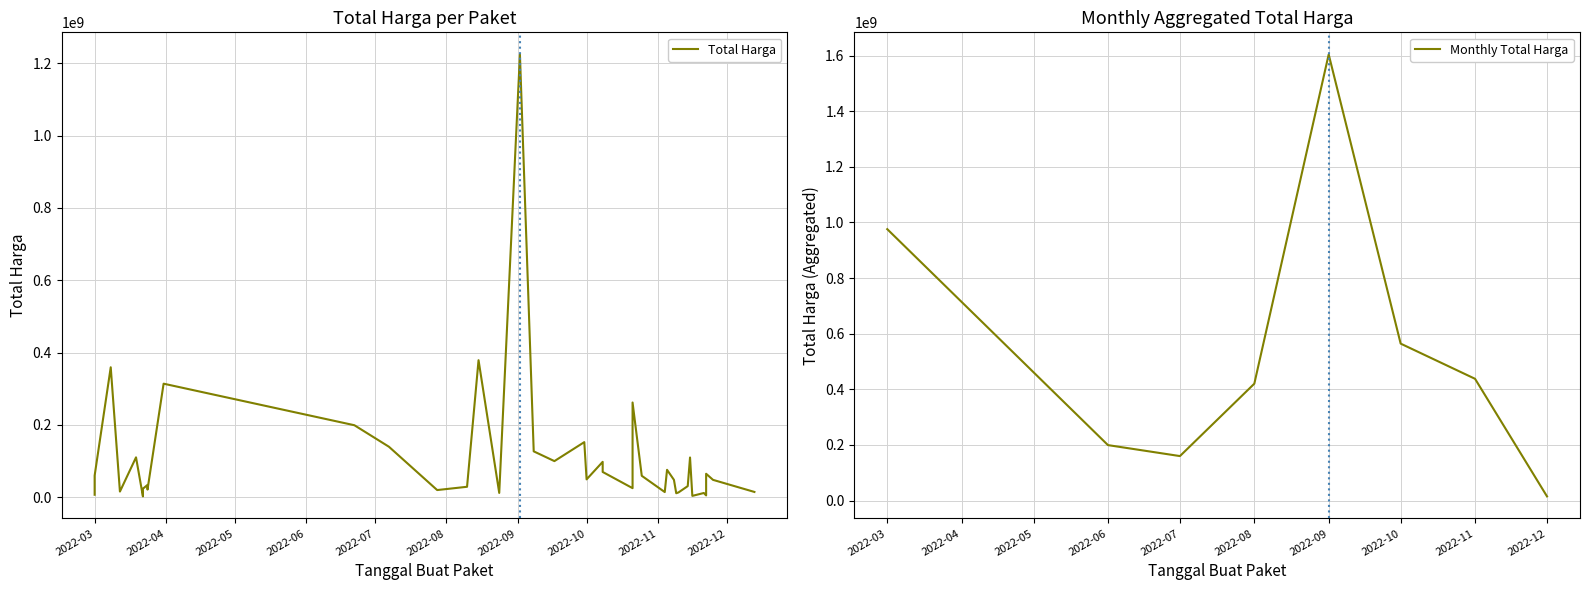

What is the maximum value for Monthly Total Harga?

1604159000